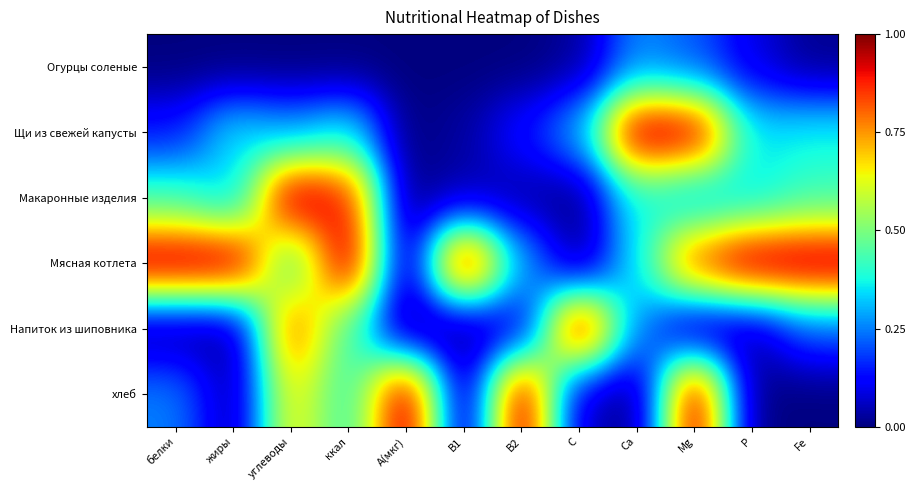

What is the total value across all series at P?

1.8